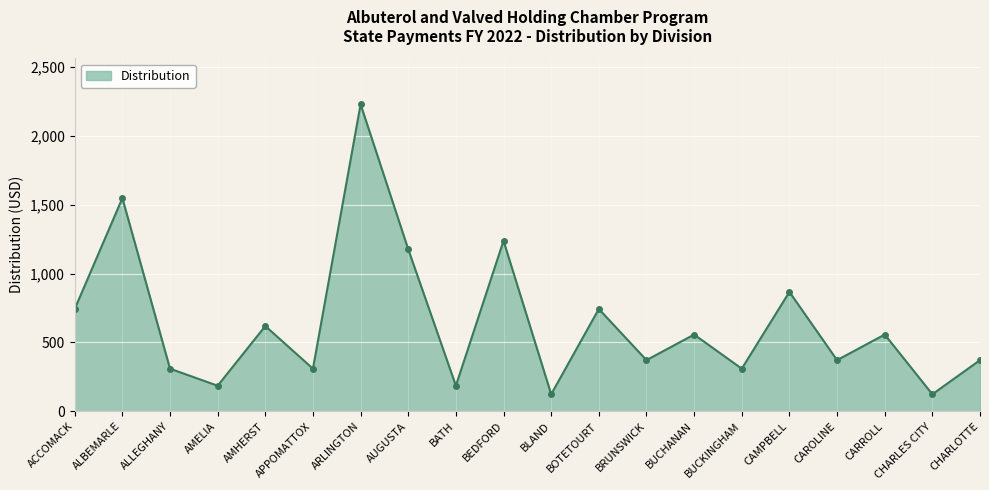

How many interior local peaks (higher than both neighbors) does the data have?

8